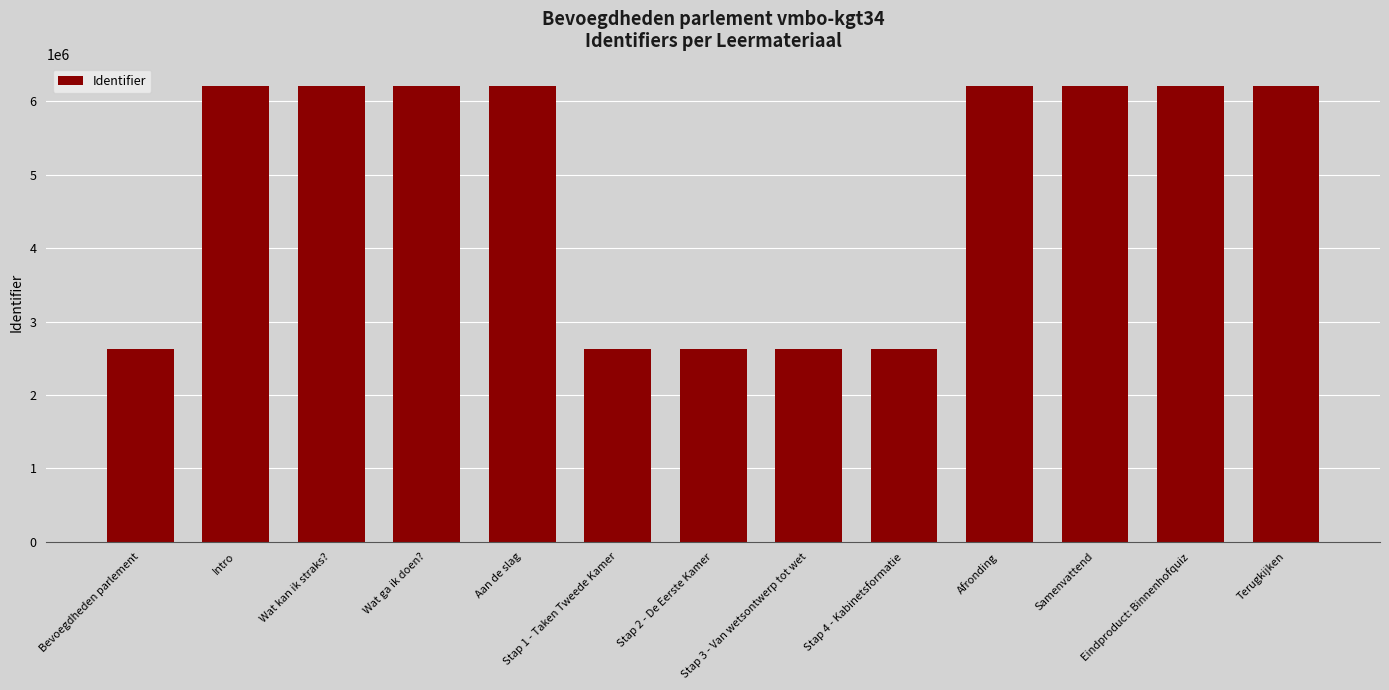

What is the ratio of the value at Afronding to the value at Stap 3 - Van wetsontwerp tot wet?

2.4